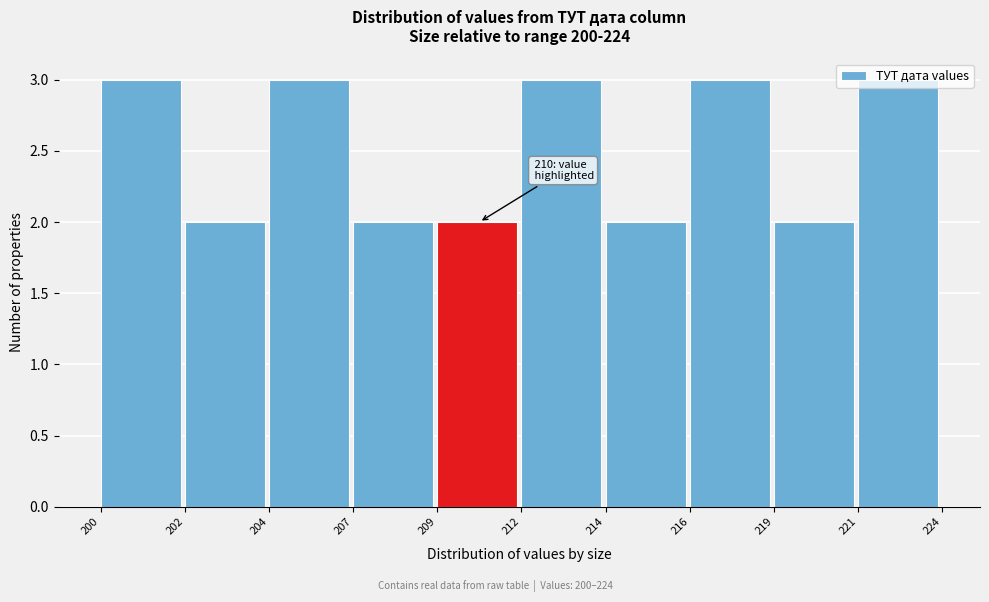

What is the maximum value shown in the chart?

3